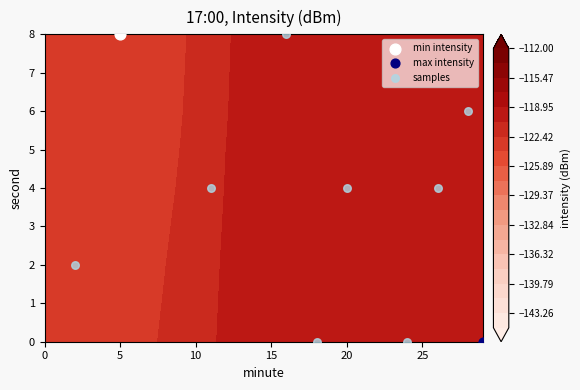

How many categories are shown in the chart?

8